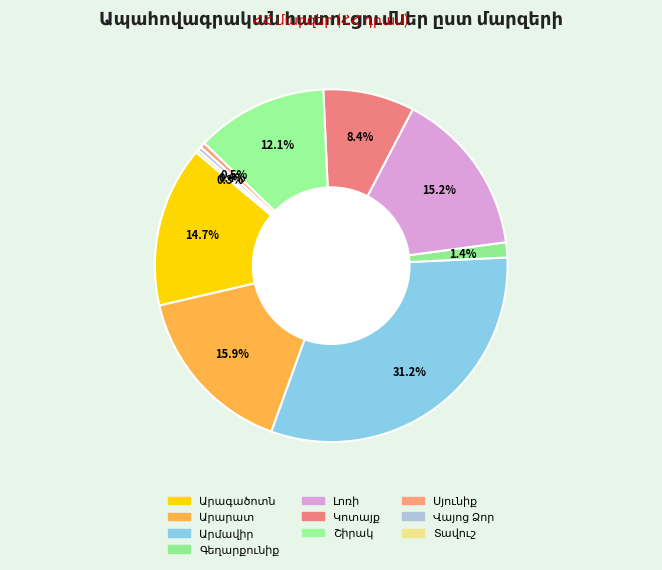

Is it true that Սյունիք is 0% of the pie?

True